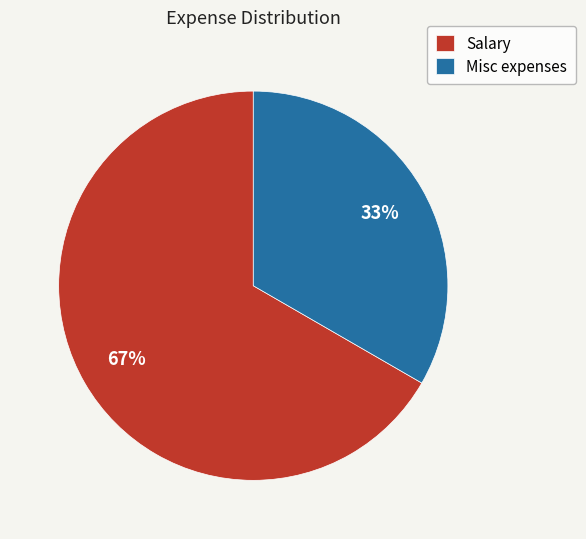

To the nearest percent, what percentage of the pie is Salary?

67%